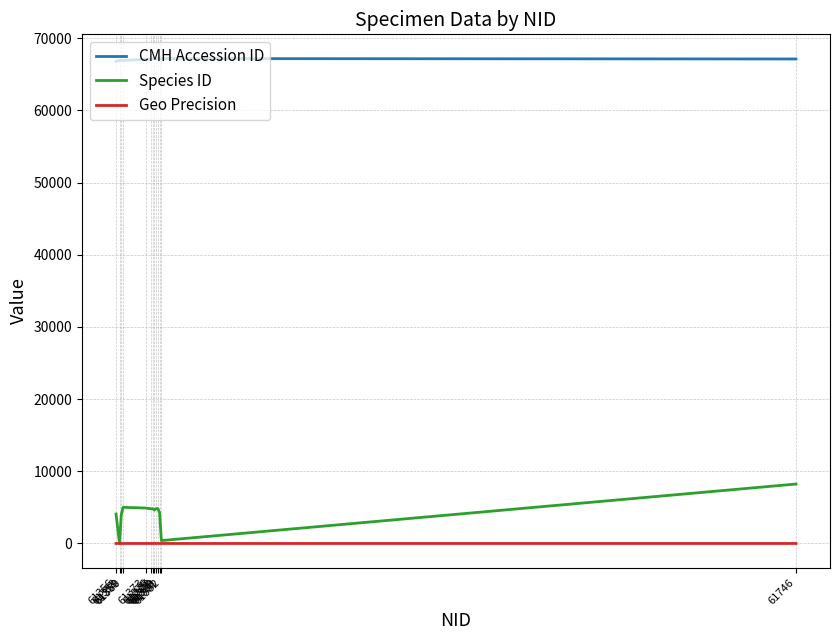

What is the greatest value displayed?

67194.0